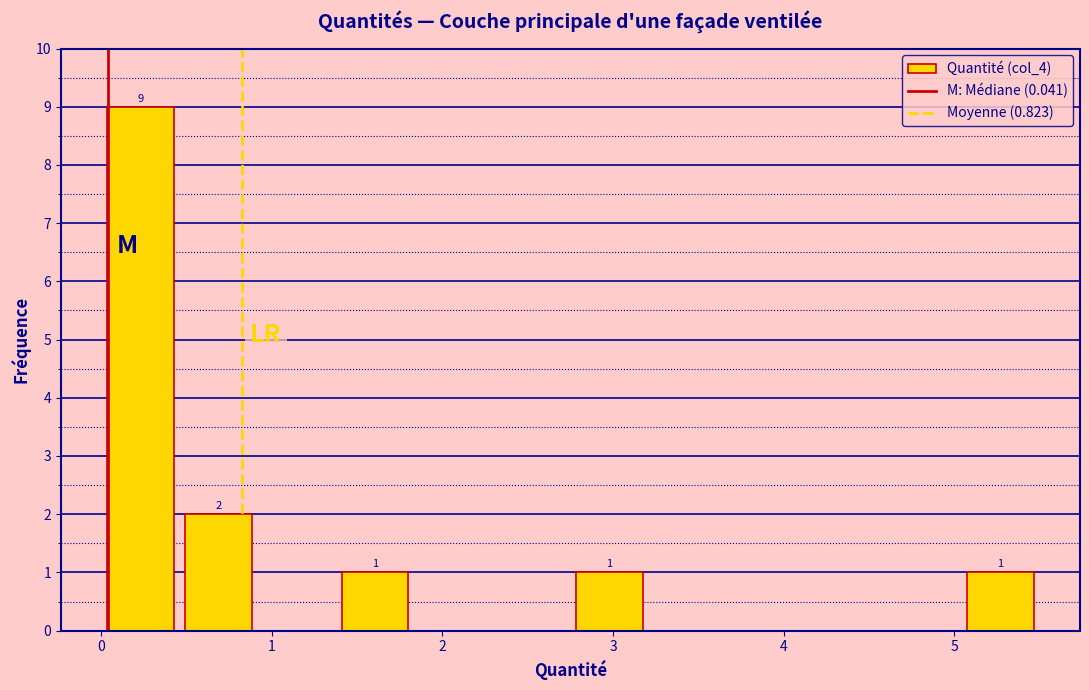

Which range on the x-axis has the tallest bar?

0.0 to 0.5